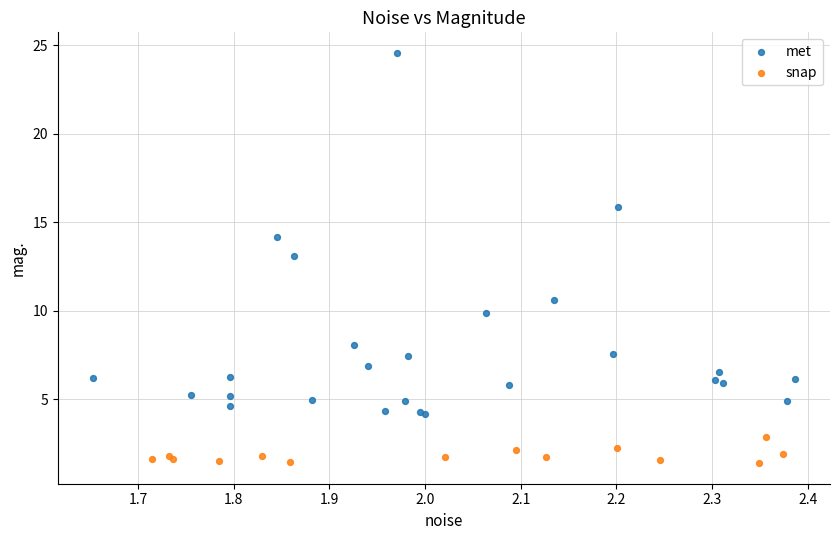

Which series has the widest spread of Y values?

met